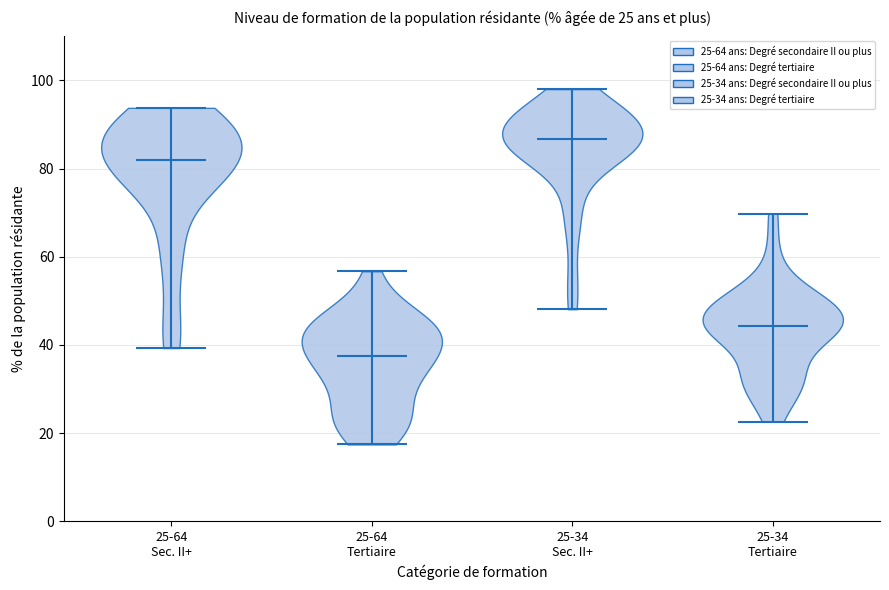

Which violin has the lowest median line?

25-64 Tertiaire